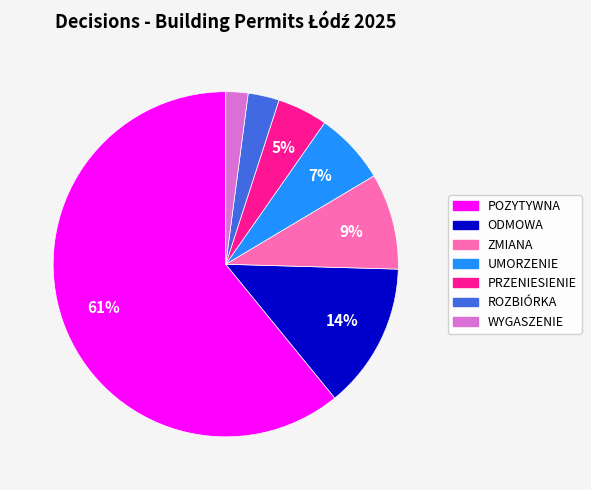

How many segments does this pie chart have?

7